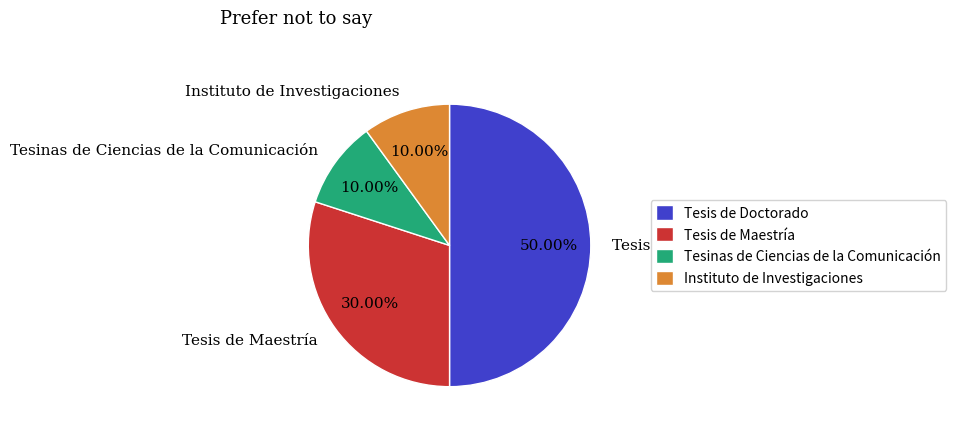

Is Tesis de Maestría the majority of the pie?

No